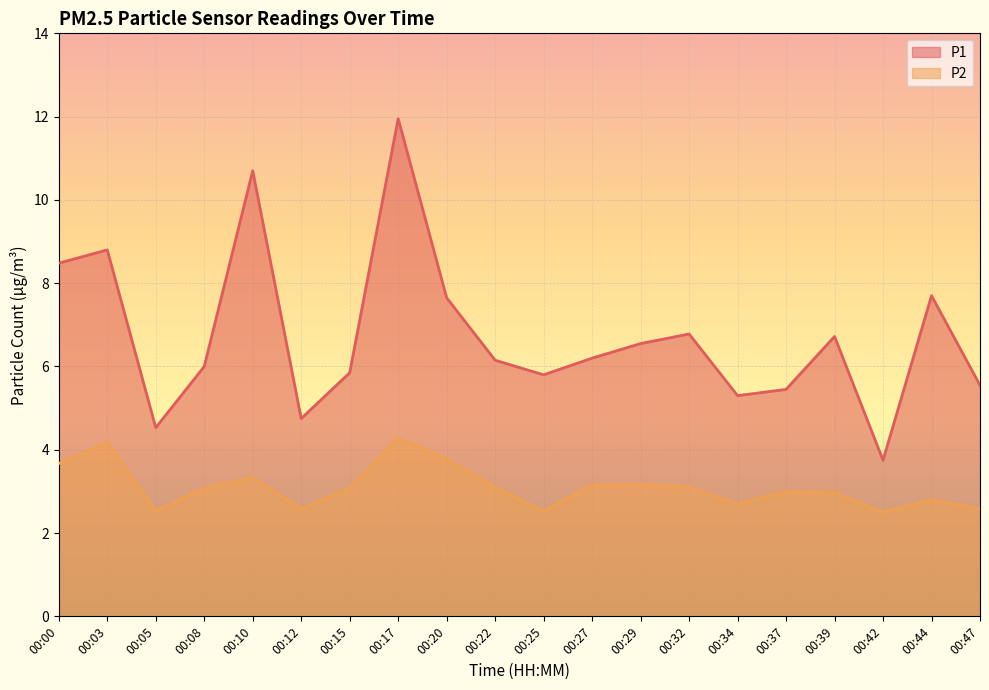

True or false: P1 and P2 intersect in this chart.

False